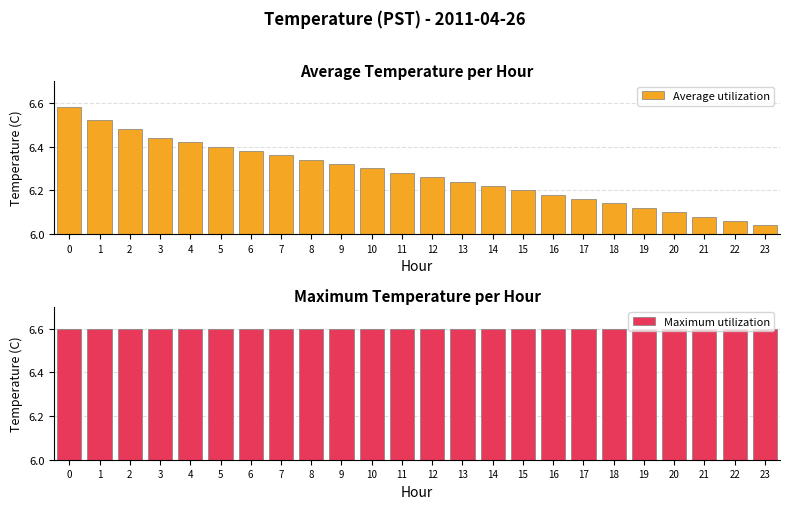

What is the difference between the highest and lowest values at 3?

0.2